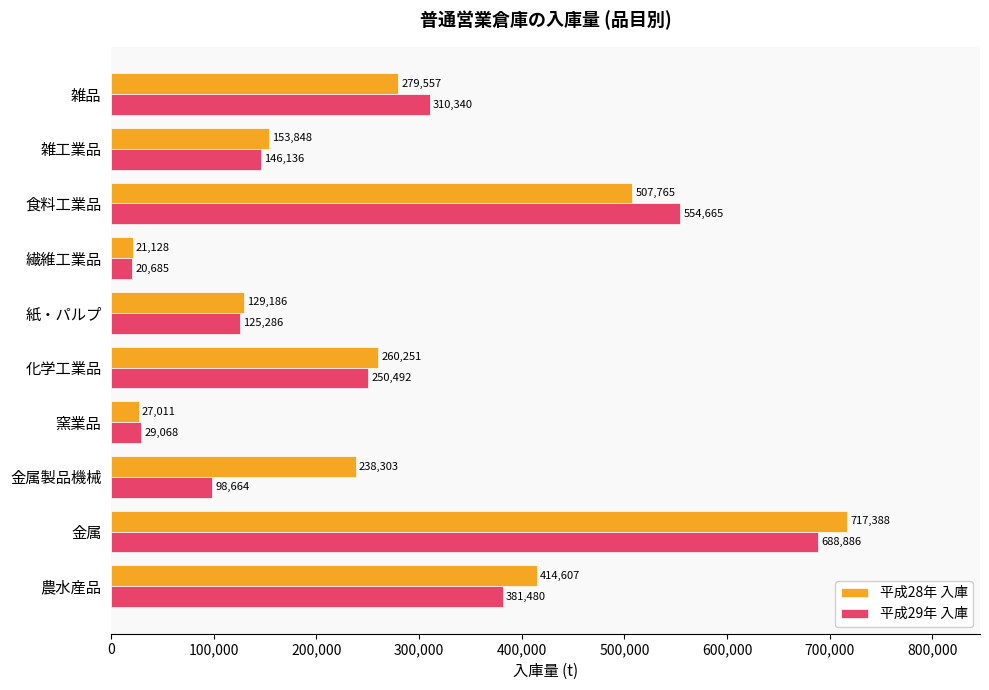

Which series has the widest spread of values?

平成28年 入庫